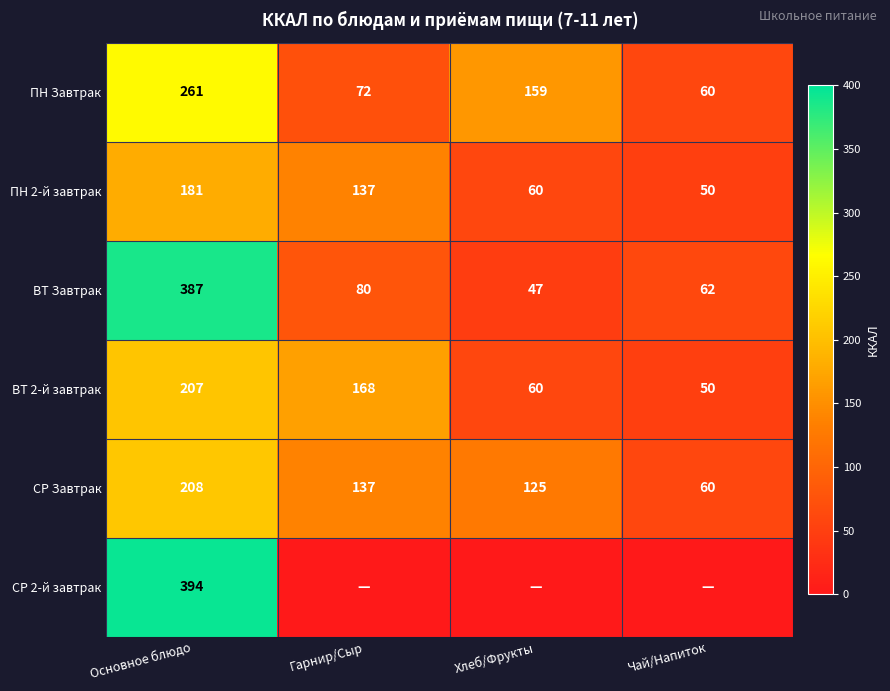

Which category has the highest value in the ПН 2-й завтрак series?

Основное блюдо